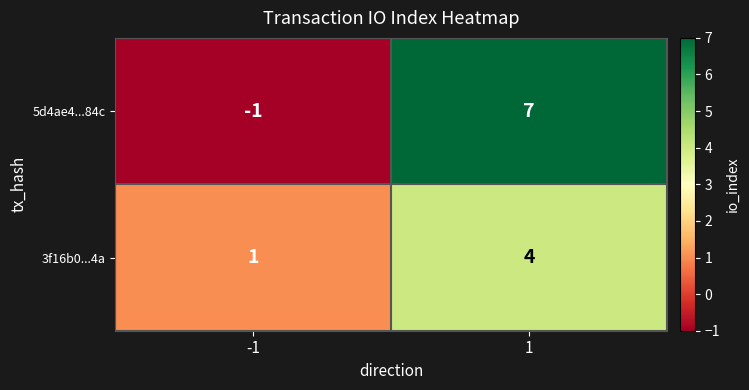

What is the approximate value of 5d4ae4...84c at 1?

7